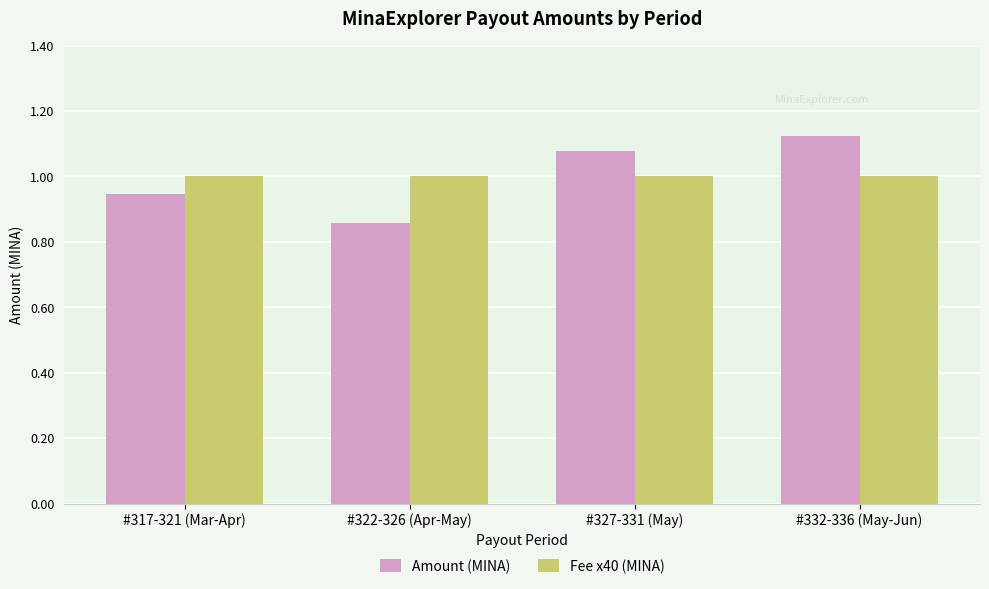

At which label is Amount (MINA) closest to 0?

#322-326 (Apr-May)